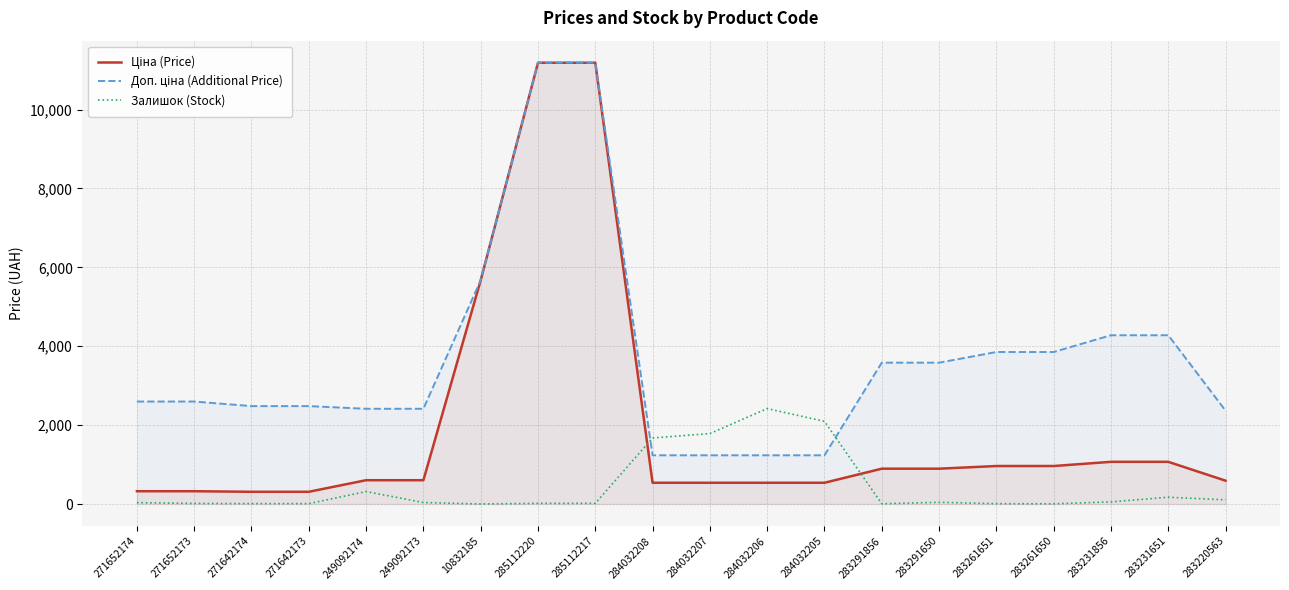

Is the value of Залишок (Stock) at 271652173 greater than the value of Доп. ціна (Additional Price) at 284032207?

No